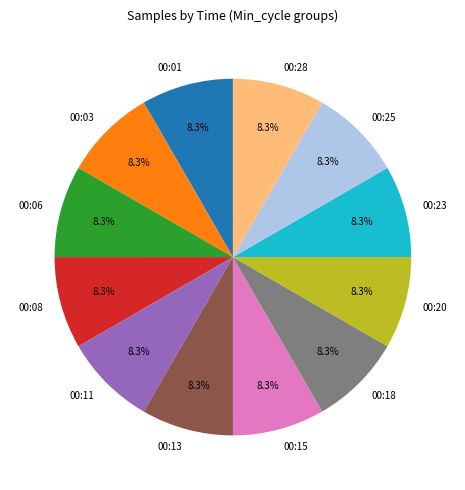

Is there a majority slice in this chart?

No